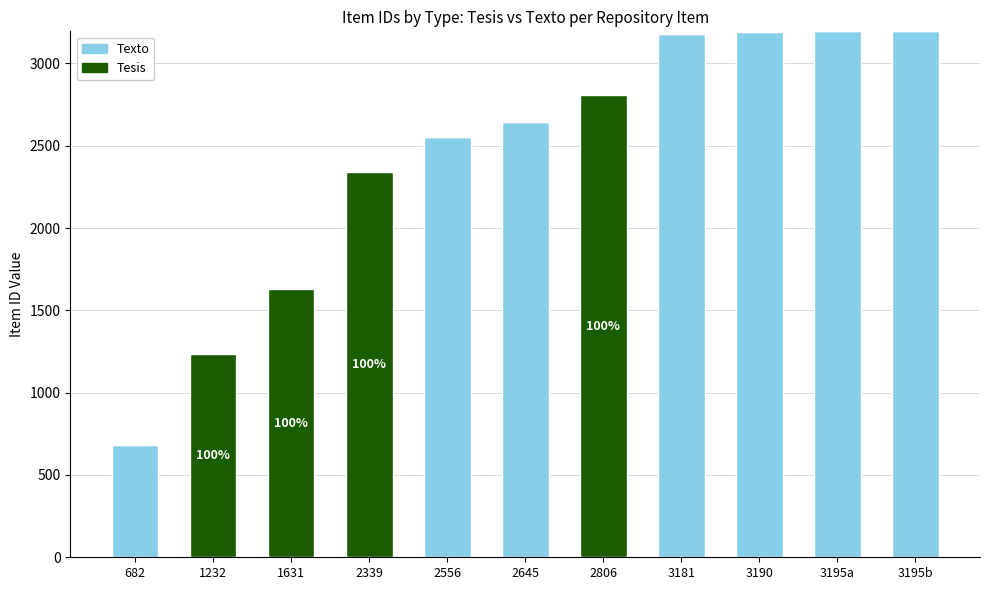

The Texto series shows 0 at 2806. True or false?

True